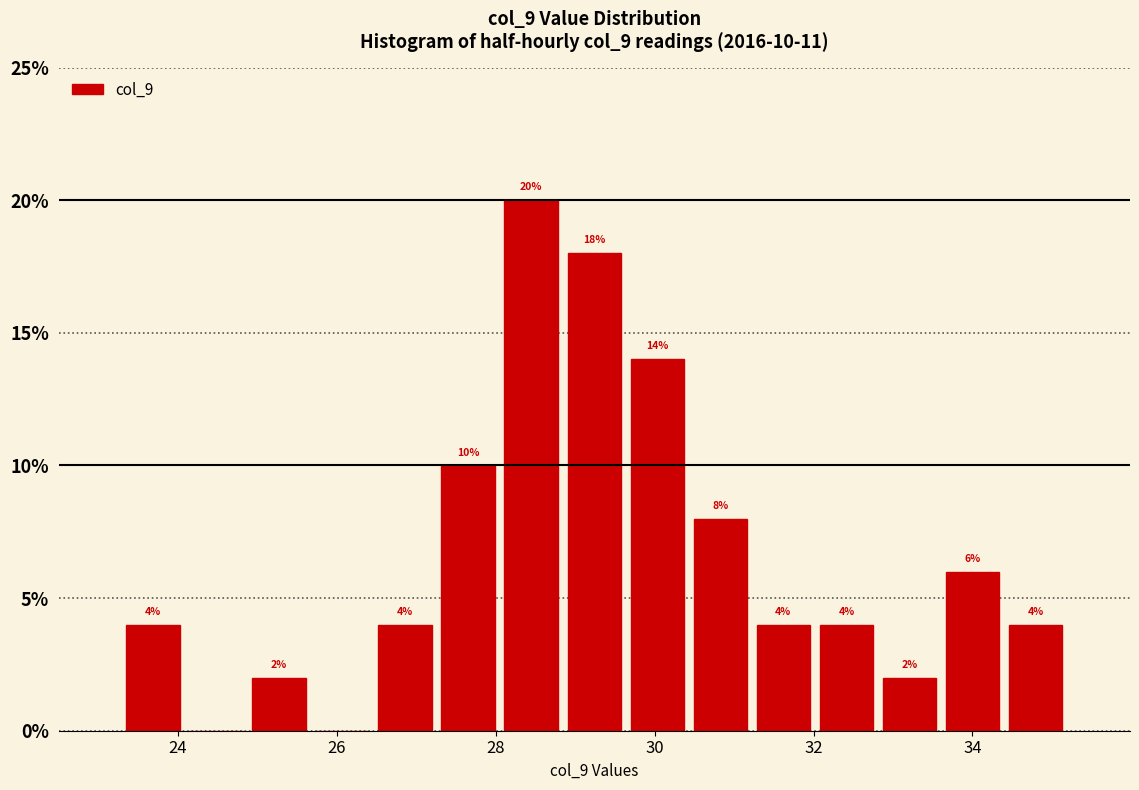

Around what value on the x-axis is the tallest bar? Give the approximate position of its centre, as read against the axis.

28.4